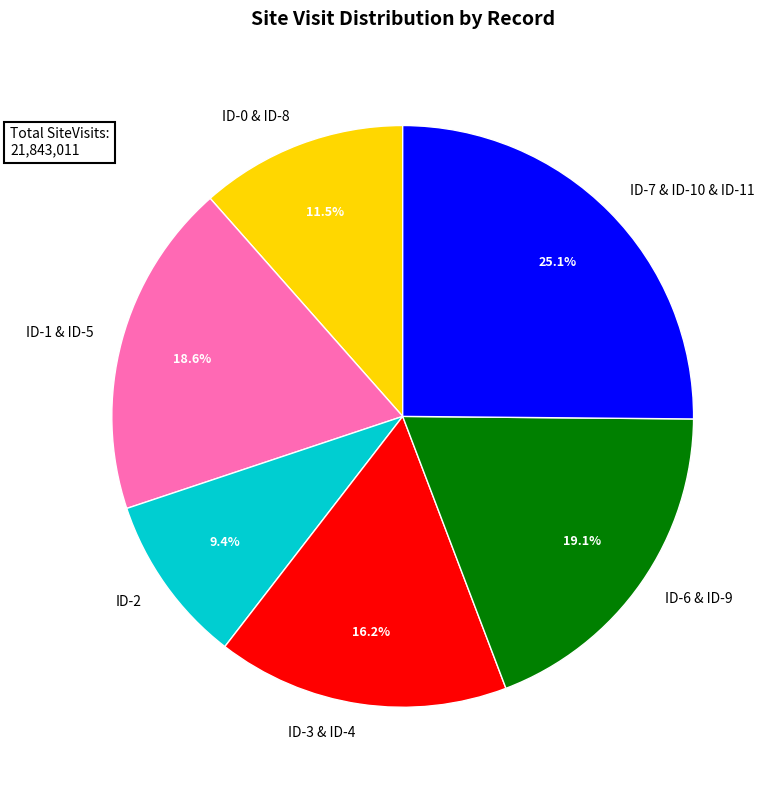

What is the total percentage of ID-7 & ID-10 & ID-11 and ID-6 & ID-9?

44.2%